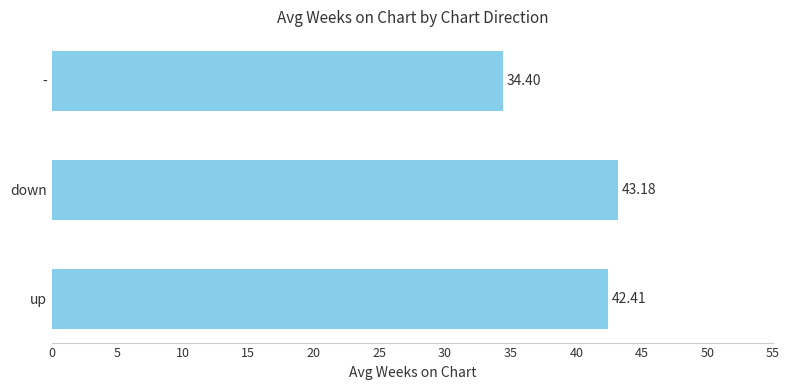

Rank the categories by value from highest to lowest.

down, up, -